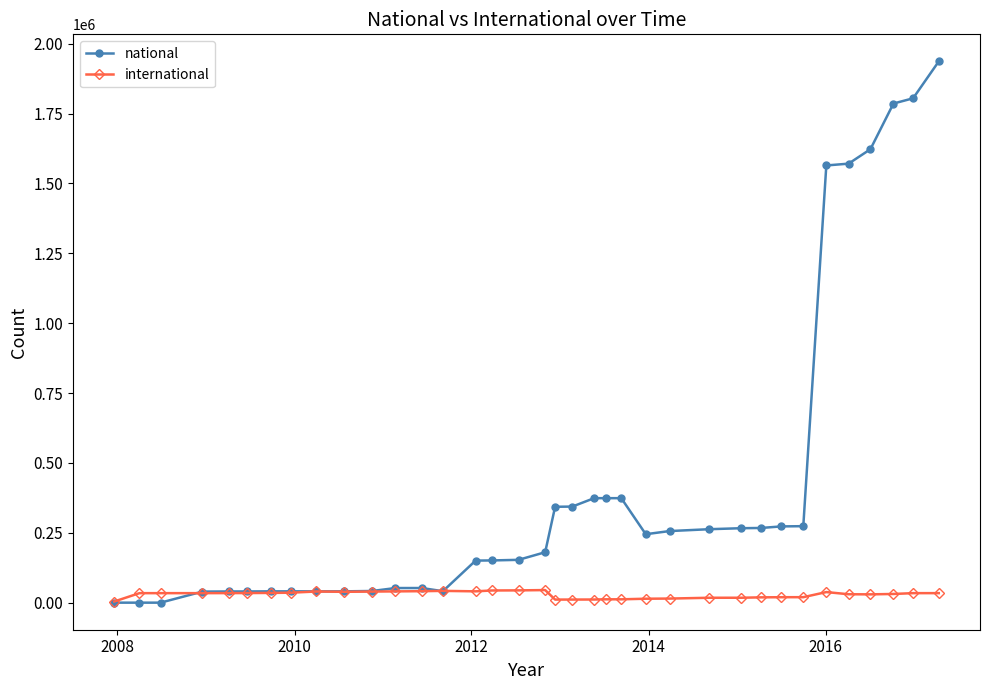

Which series has the largest range (max minus min)?

national